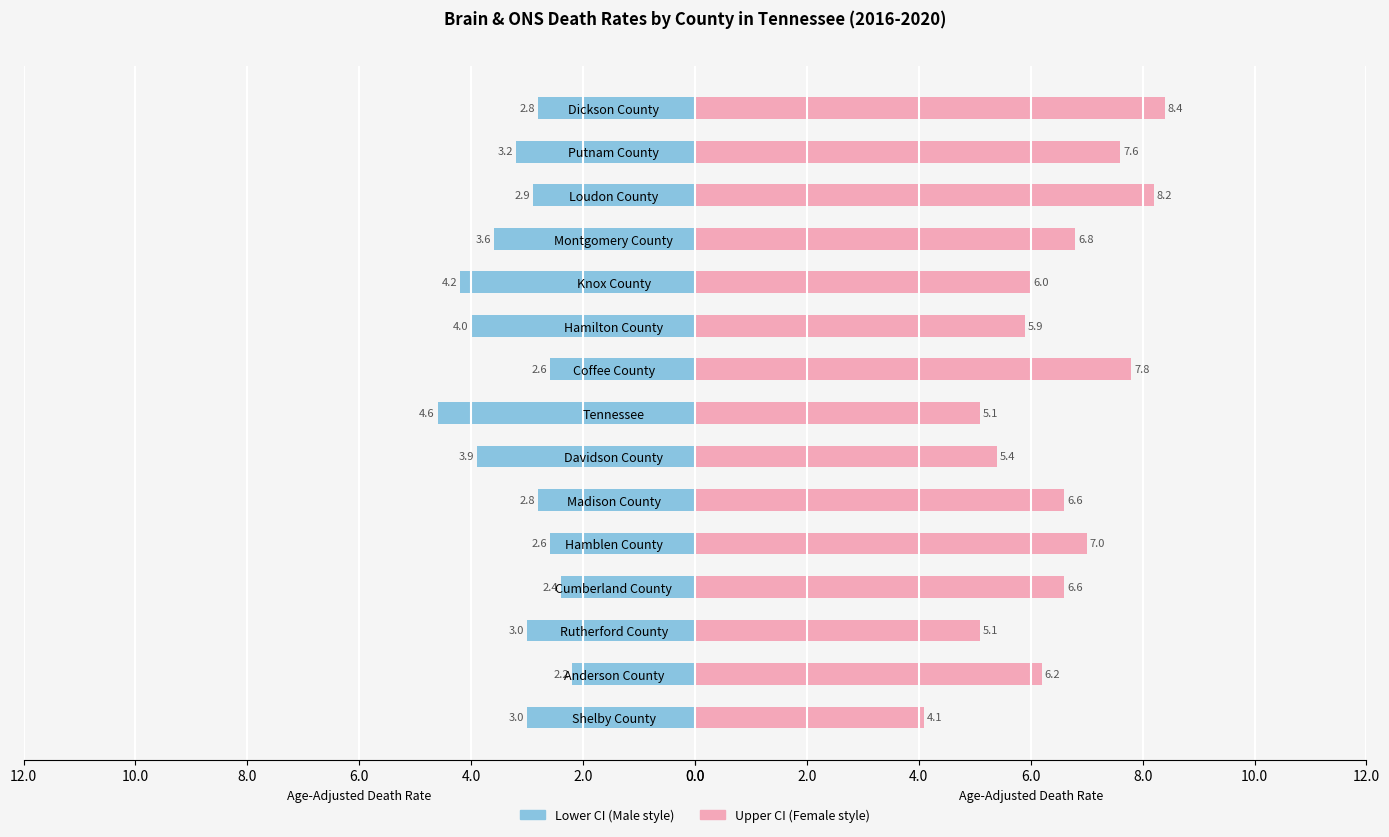

What is the value of the Rate Upper CI bar at the 9th from the left?

7.8